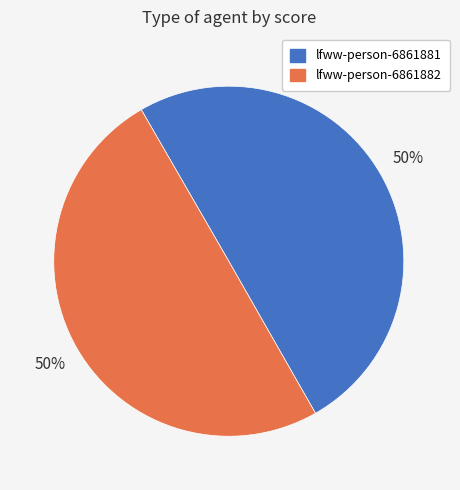

To the nearest percent, what is the combined percentage of lfww-person-6861881 and lfww-person-6861882?

100%